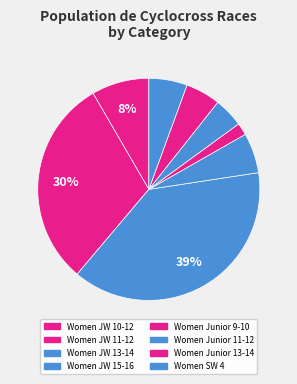

How many slices are in this pie chart?

8